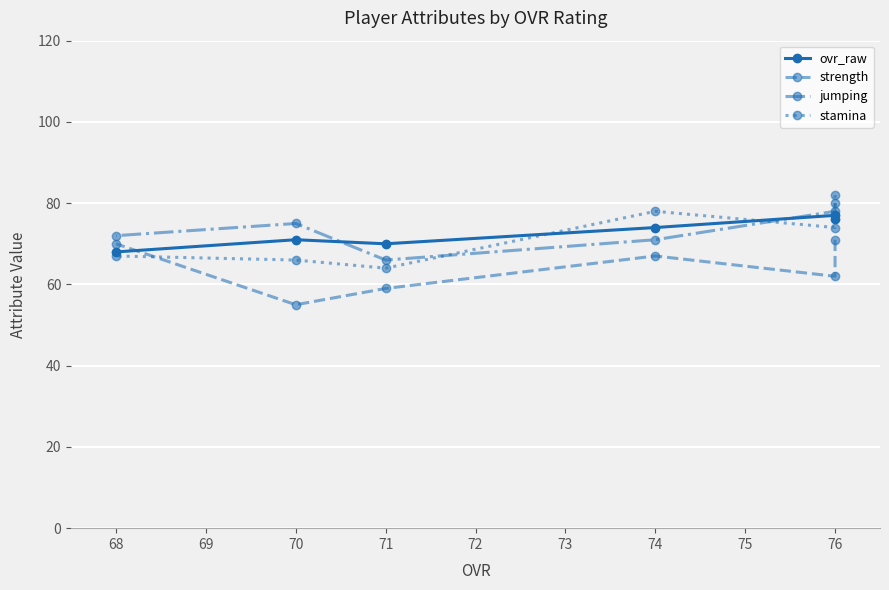

Which series has the largest total across all categories?

jumping